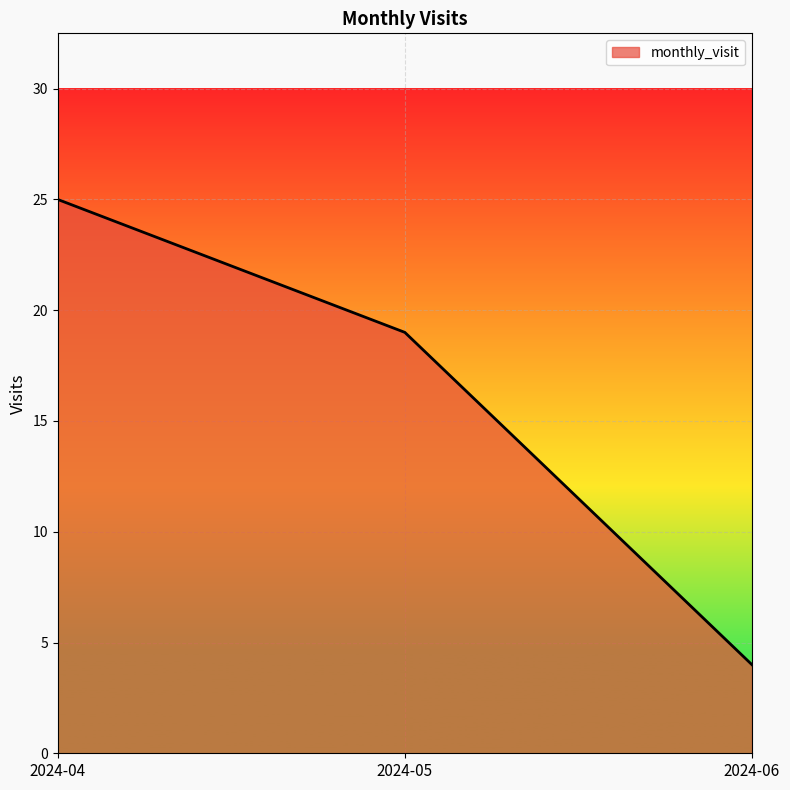

Read the value at 2024-05.

19